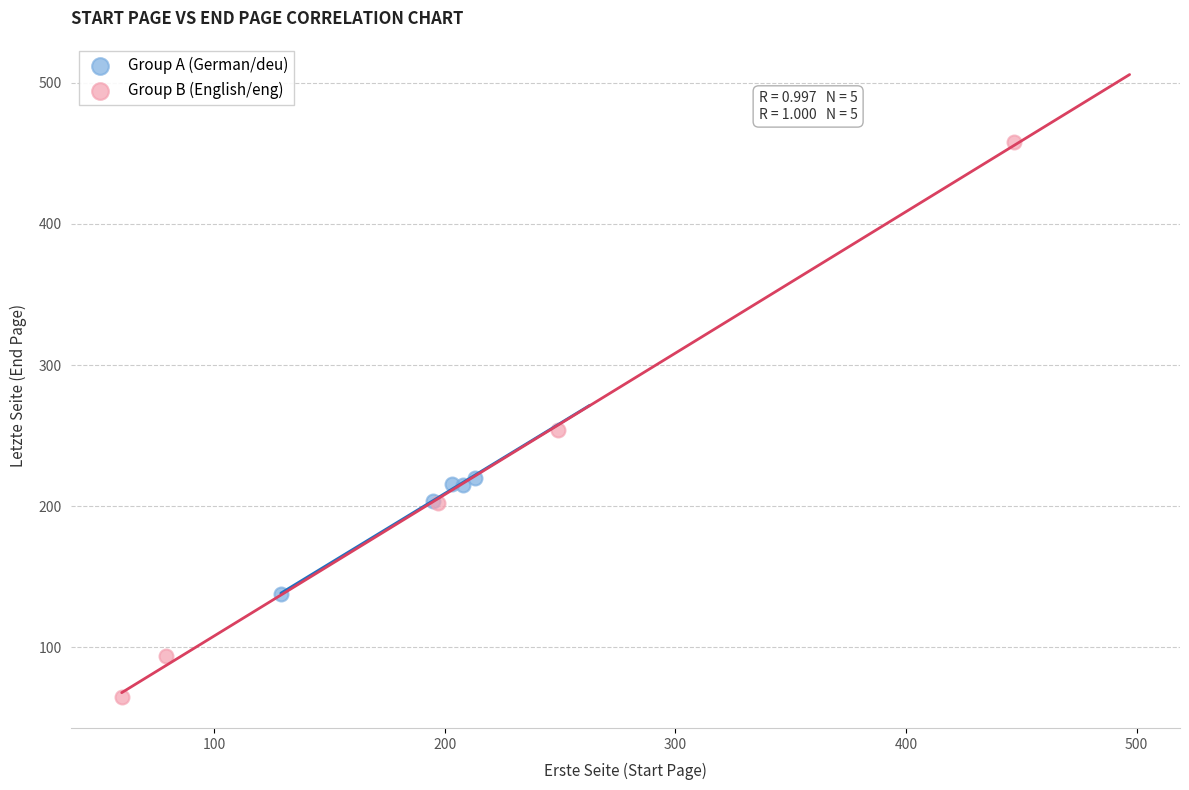

Which series has the largest Y range (max minus min)?

Group B (English/eng)